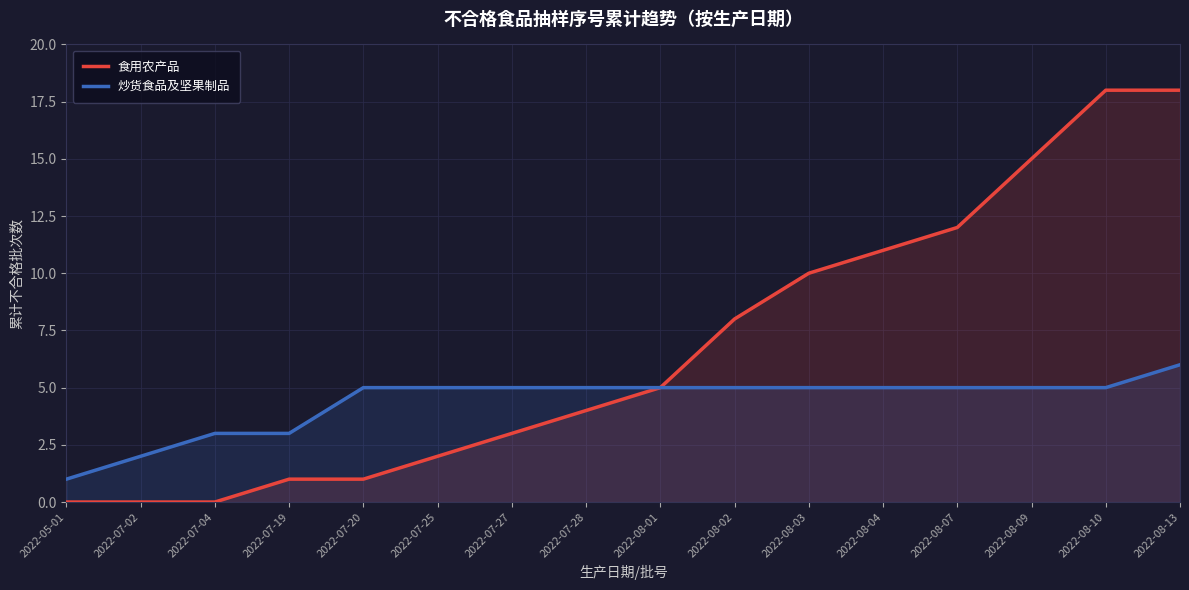

Between 2022-08-10 and 2022-08-13, which is larger?

2022-08-10